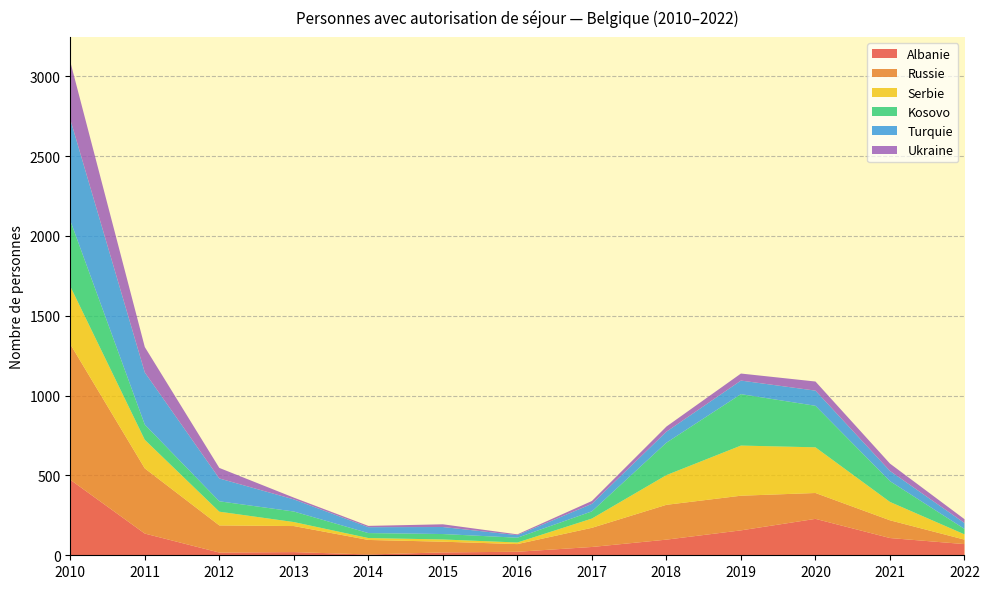

Reading left to right, what are all the values shown in this chart?

Albanie: 2010=473	2011=136	2012=17	2013=20	2014=5	2015=18	2016=22	2017=52	2018=98	2019=156	2020=228	2021=108	2022=70
Russie: 2010=849	2011=408	2012=170	2013=163	2014=91	2015=67	2016=48	2017=120	2018=218	2019=217	2020=162	2021=111	2022=28
Serbie: 2010=362	2011=179	2012=86	2013=25	2014=12	2015=14	2016=10	2017=58	2018=186	2019=314	2020=286	2021=115	2022=33
Kosovo: 2010=412	2011=95	2012=65	2013=66	2014=31	2015=34	2016=30	2017=45	2018=203	2019=322	2020=260	2021=130	2022=34
Turquie: 2010=634	2011=327	2012=143	2013=76	2014=37	2015=44	2016=16	2017=47	2018=69	2019=85	2020=95	2021=64	2022=37
Ukraine: 2010=361	2011=159	2012=66	2013=11	2014=8	2015=17	2016=5	2017=18	2018=32	2019=44	2020=57	2021=46	2022=24